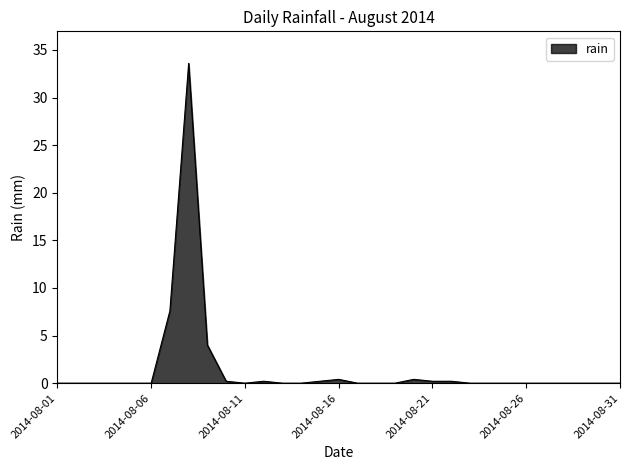

What is the difference between the maximum and minimum values?

33.6